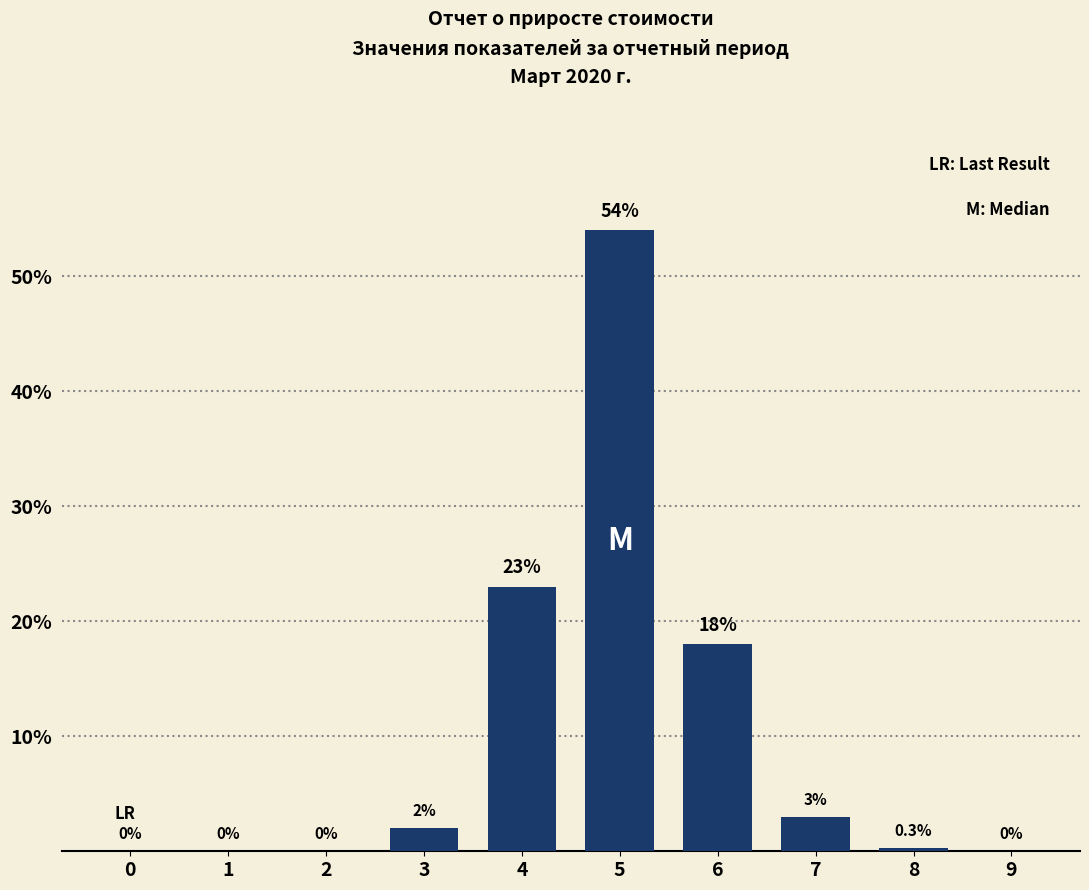

Reading right to left, extract all data points from this chart.

9=0.0	8=0.3	7=3.0	6=18.0	5=54.0	4=23.0	3=2.0	2=0.0	1=0.0	0=0.0